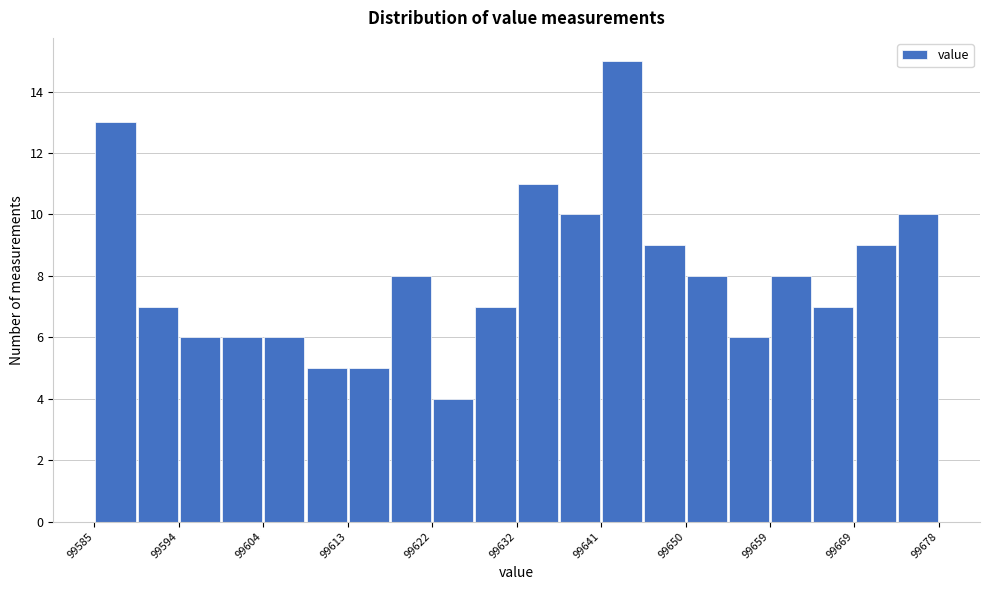

Reading left to right, list every bar in this chart as the range it spans on the x-axis followed by its height. Neither the bar edges nor the heights are printed on the chart, so give them approximately, as read against the axes.

99585 to 99590: 13
99590 to 99594: 7
99594 to 99599: 6
99599 to 99604: 6
99604 to 99608: 6
99608 to 99613: 5
99613 to 99618: 5
99618 to 99622: 8
99622 to 99627: 4
99627 to 99632: 7
99632 to 99636: 11
99636 to 99641: 10
99641 to 99645: 15
99645 to 99650: 9
99650 to 99655: 8
99655 to 99659: 6
99659 to 99664: 8
99664 to 99669: 7
99669 to 99673: 9
99673 to 99678: 10